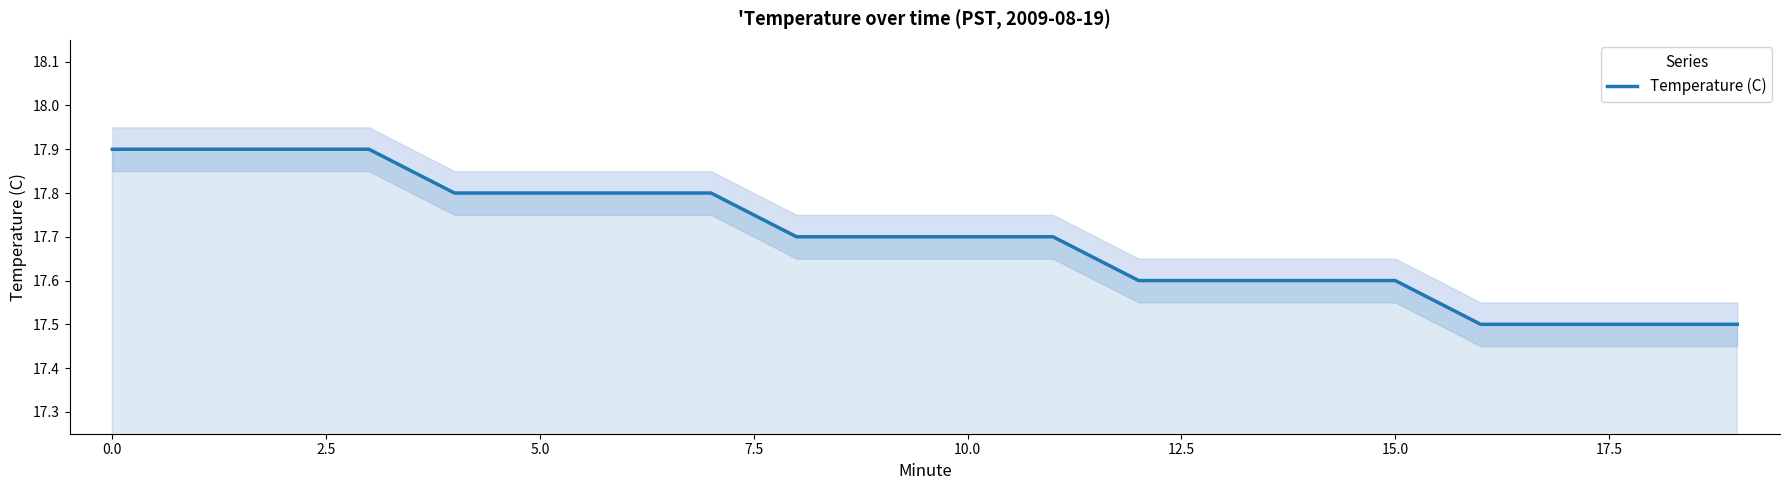

What is the maximum value shown in the chart?

17.9